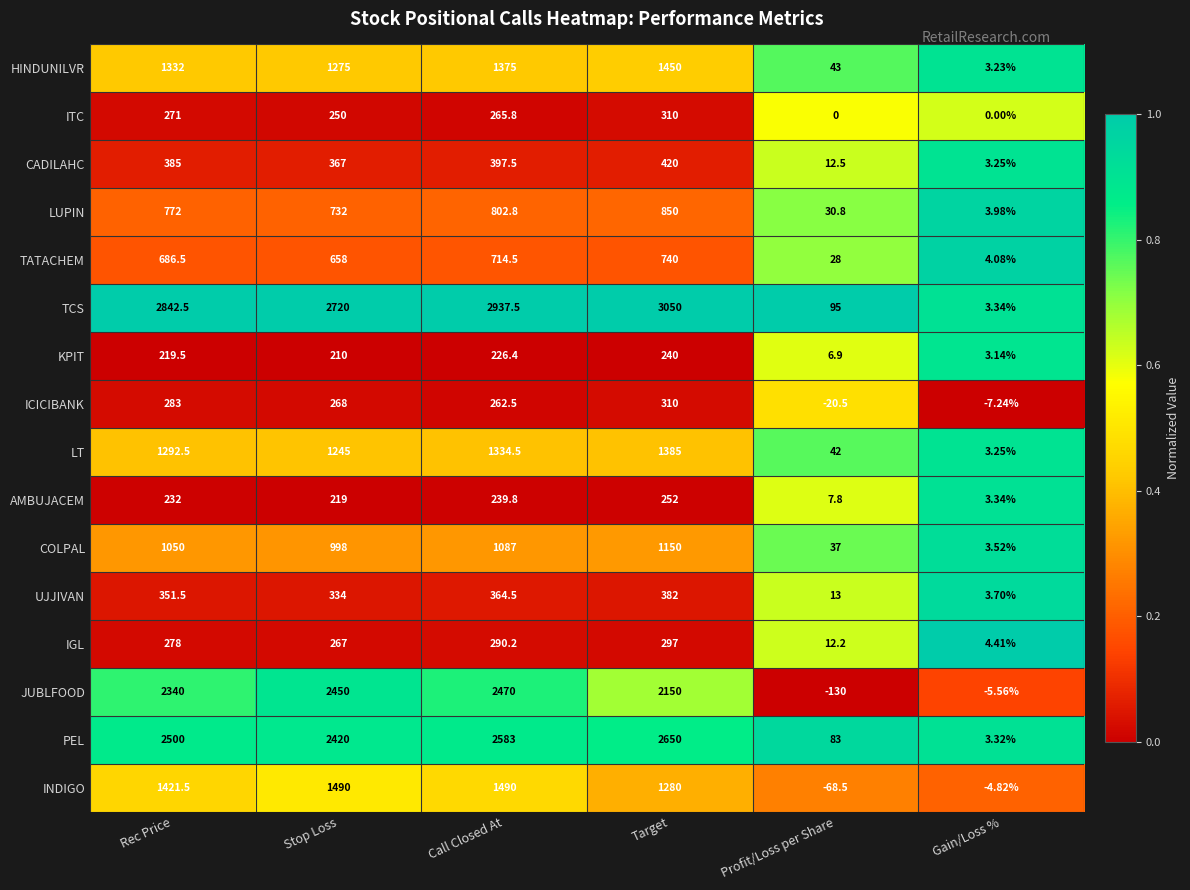

At which label does COLPAL reach its minimum?

Gain/Loss %